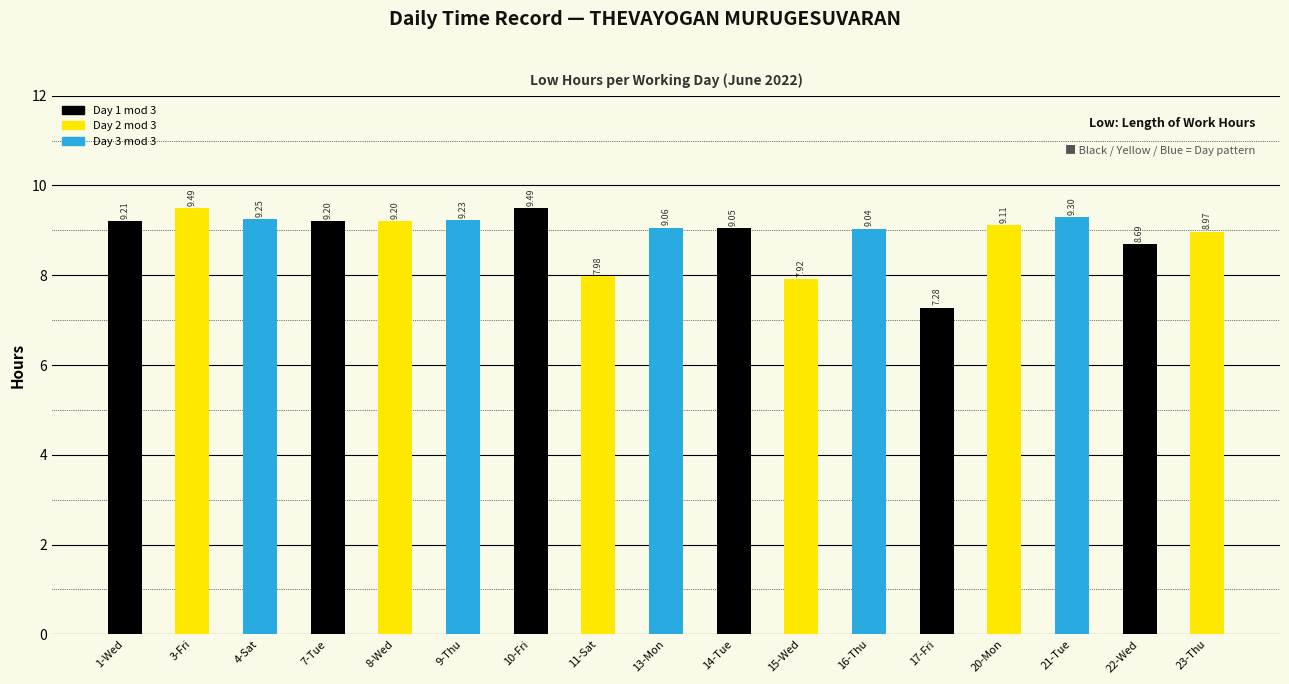

Where is the data nearest to the value 8?

11-Sat